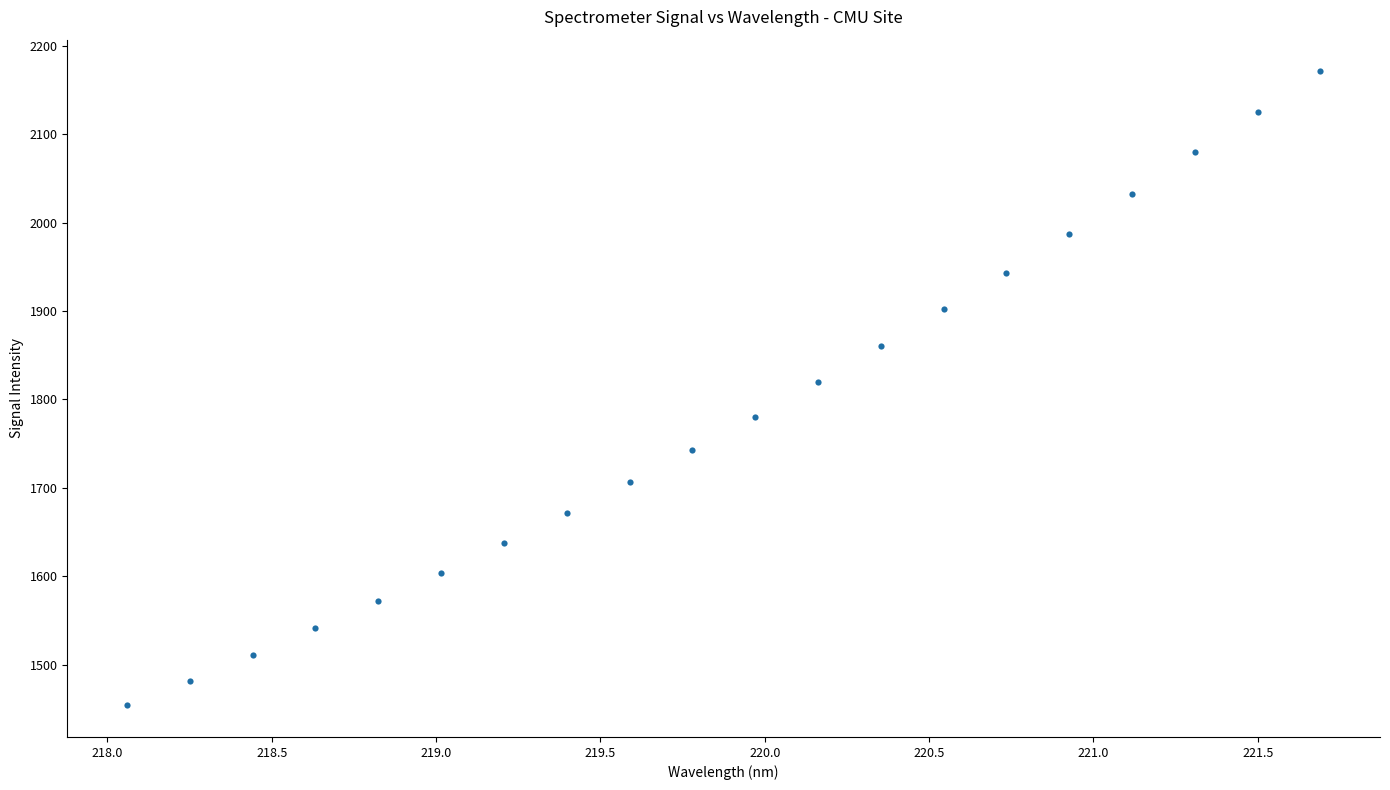

What is the range of Y values (max minus min)?

716.6